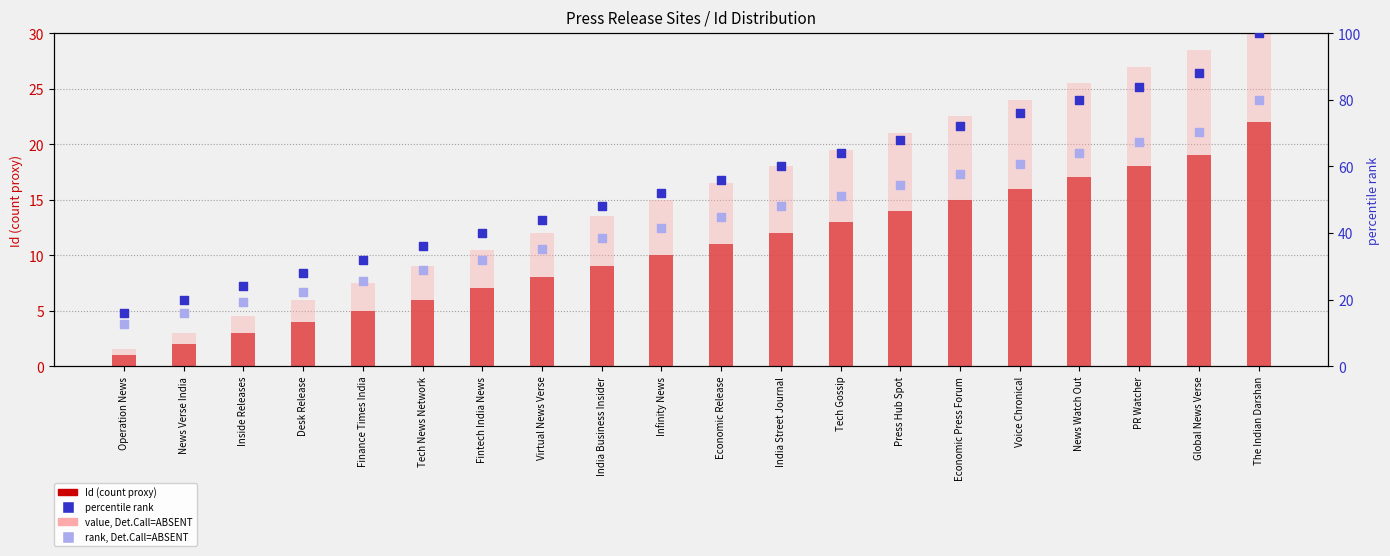

Which series has the widest spread of Y values?

percentile rank